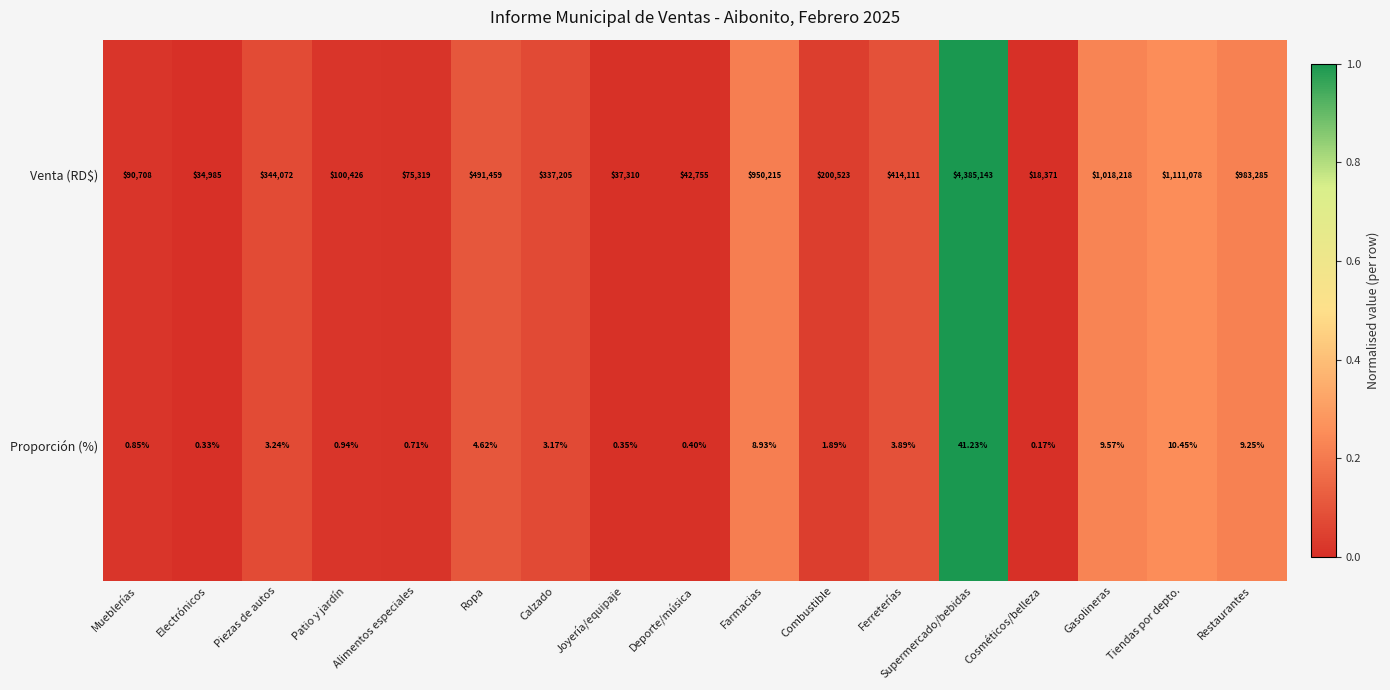

Which category has the lowest value across all series?

Cosméticos/belleza